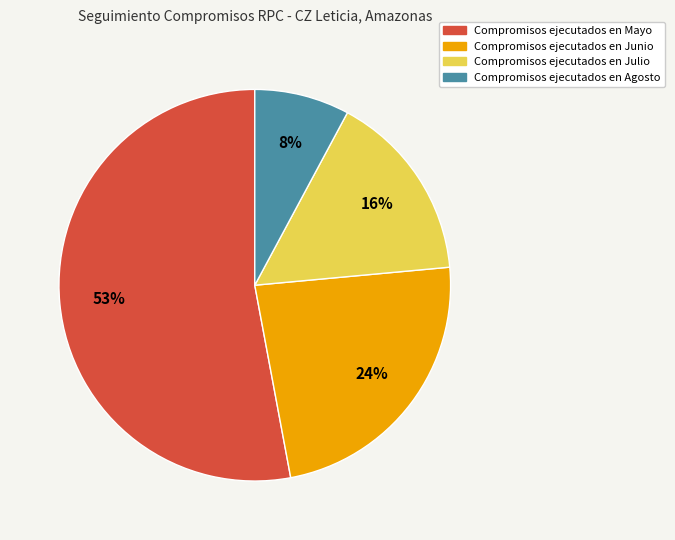

To the nearest percent, what is the difference between the largest and smallest slice percentages?

45%